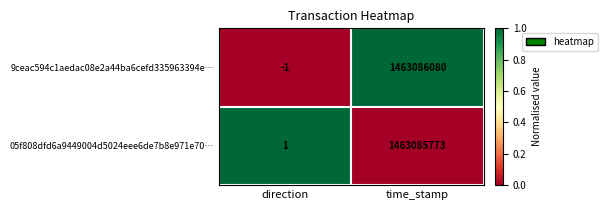

What is the difference between the maximum and minimum values in the 9ceac594c1aedac08e2a44ba6cefd335963394e… series?

1463086081